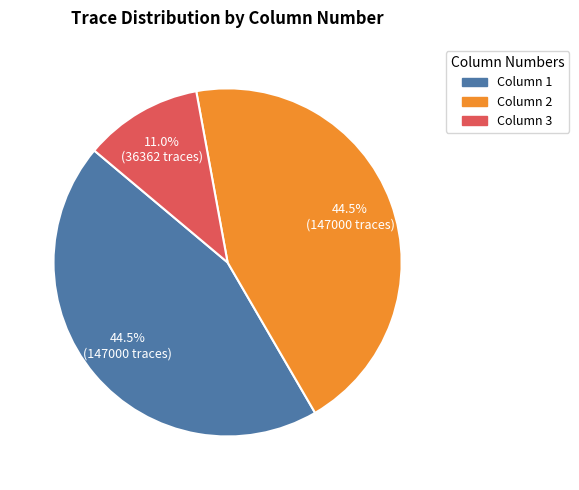

Which slice is the smallest?

Column 3